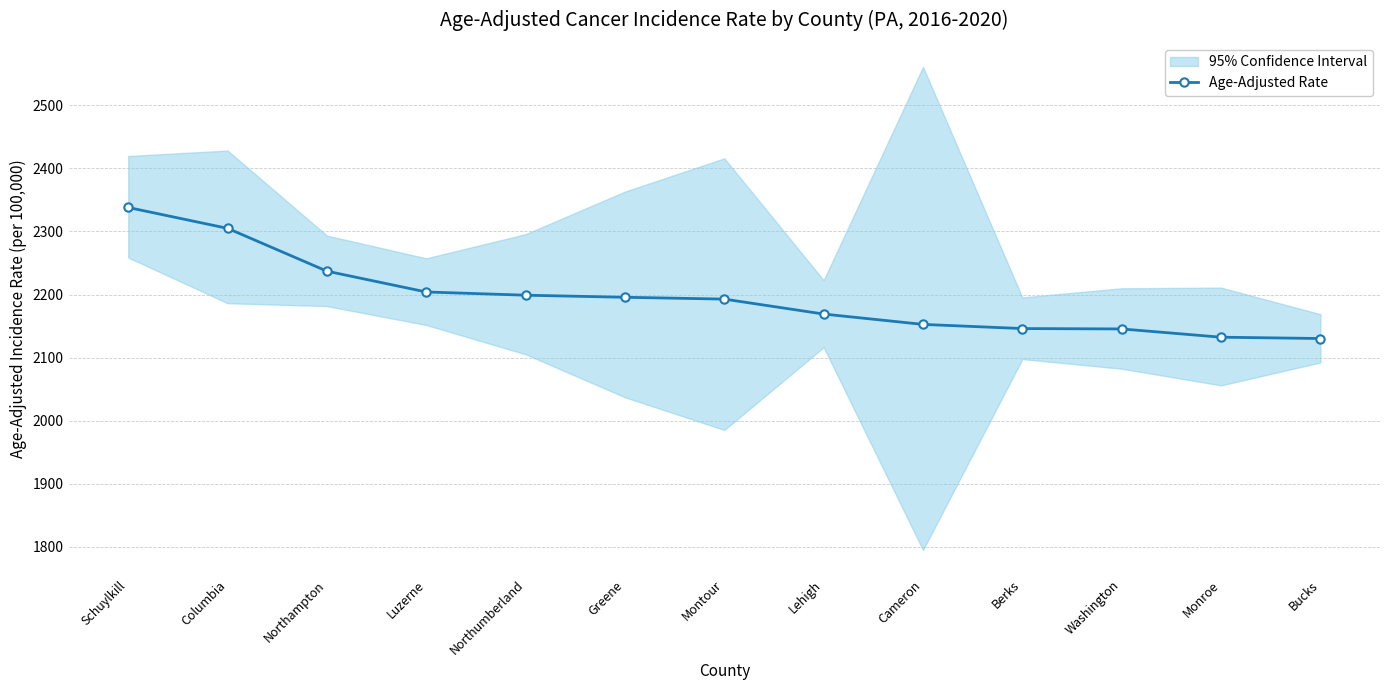

How many data points does each series have?

13